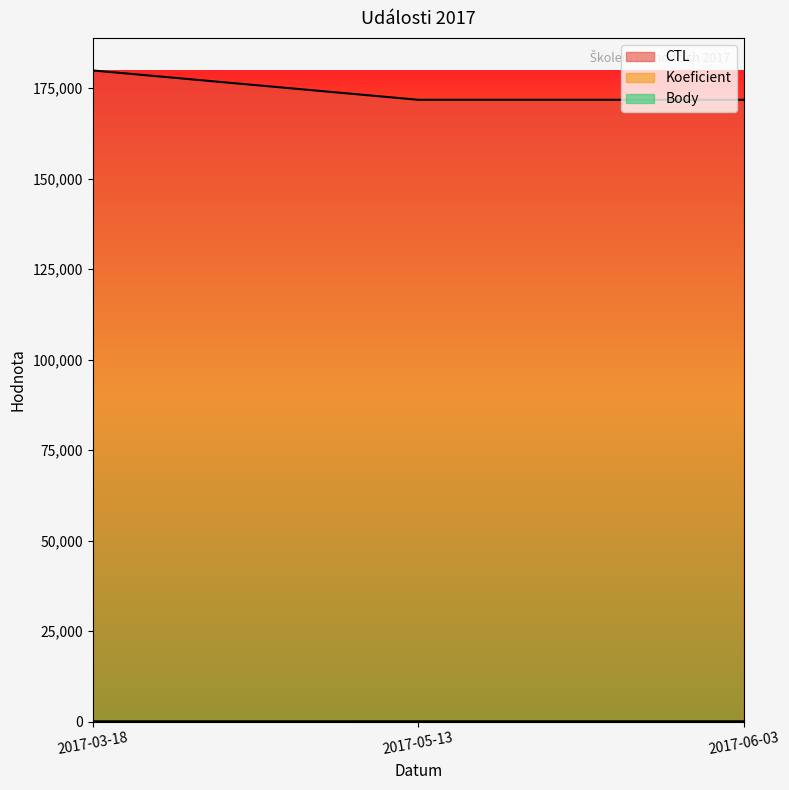

What is the approximate value of Koeficient at 2017-06-03?

7